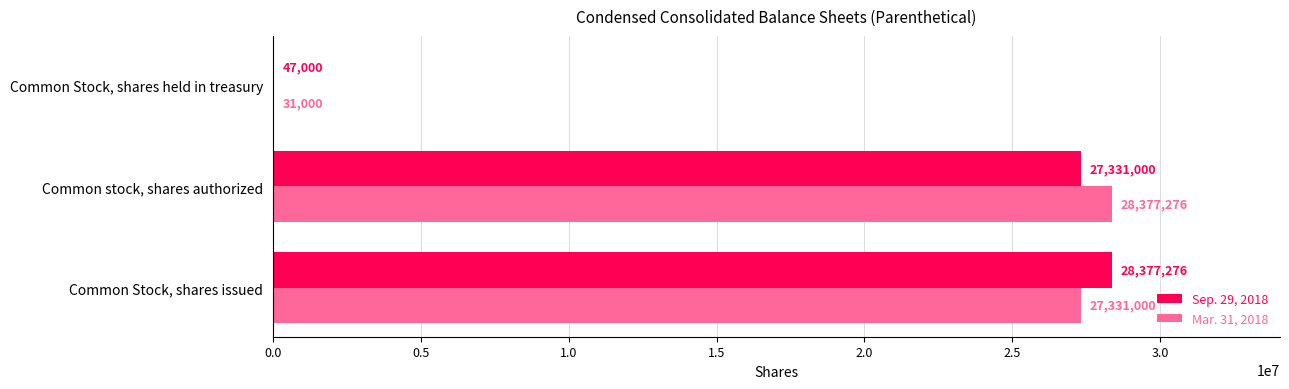

Which series has the largest total across all categories?

Sep. 29, 2018